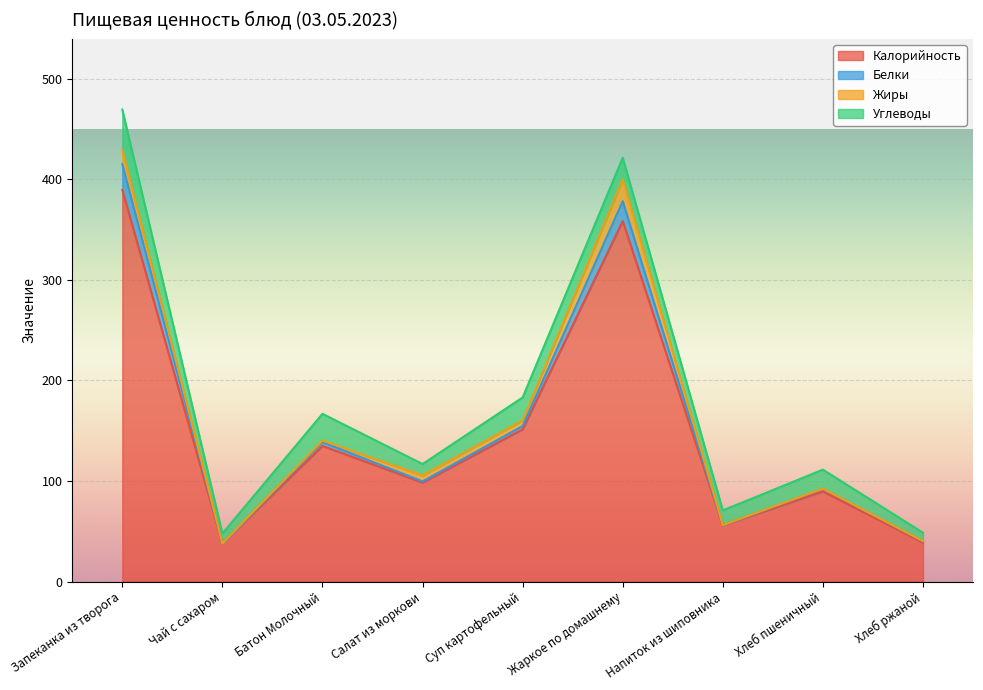

True or false: Калорийность and Белки cross at least once.

False